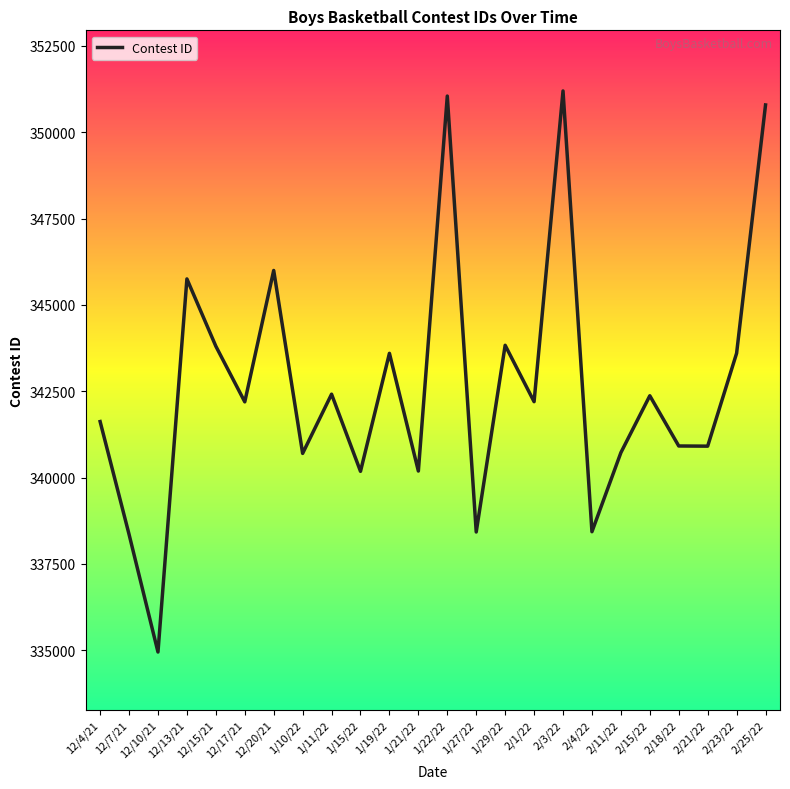

How many distinct data groups are displayed?

1